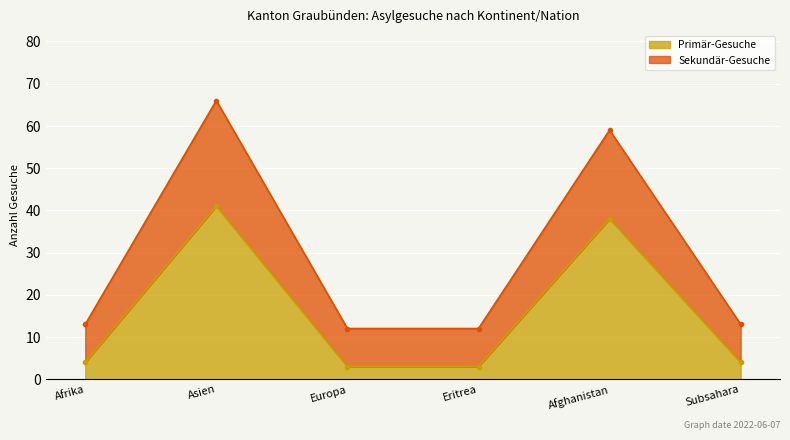

What is the total value across all series at Afghanistan?

97